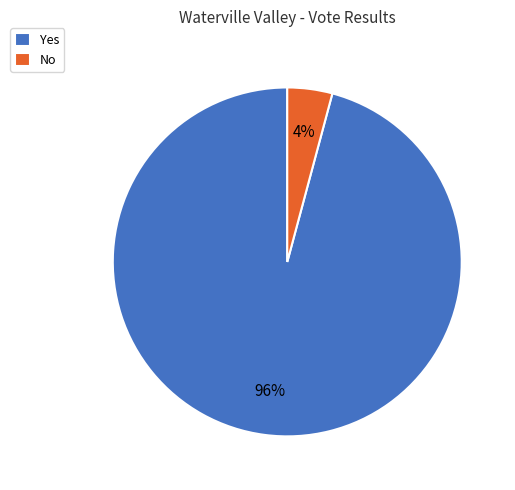

Count the number of slices in the pie.

2